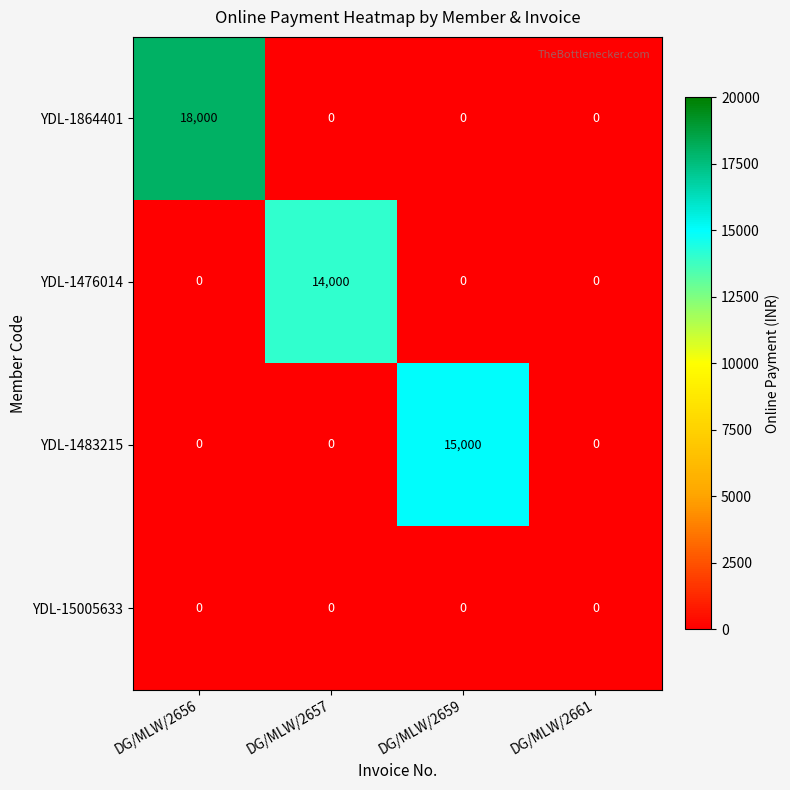

At how many categories does at least one series exceed 465?

3